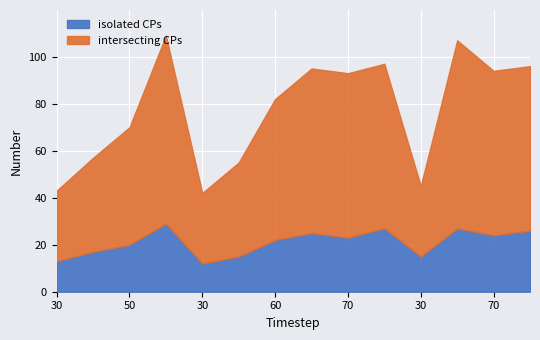

Where is the first local minimum for intersecting CPs?

30